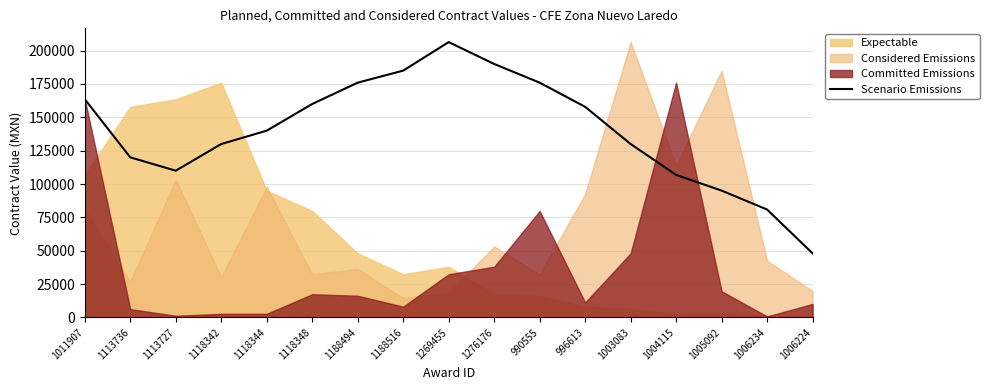

At which category does the data reach its first local peak?

1269455